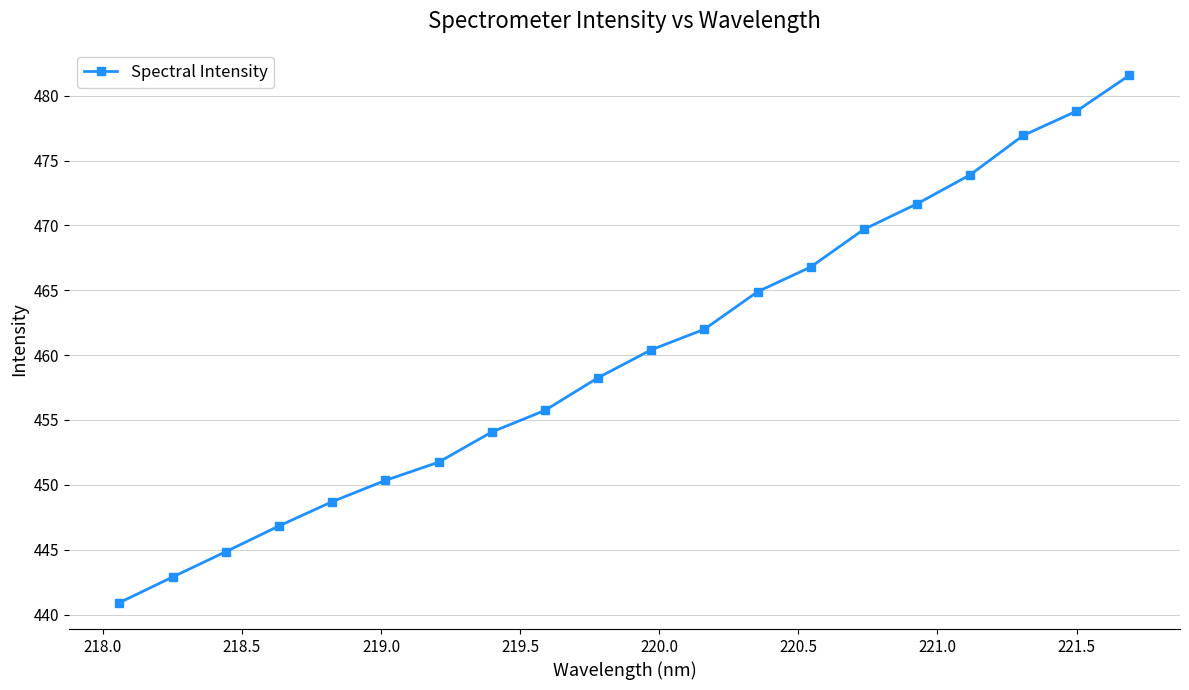

What is the sum of all values?

9201.0